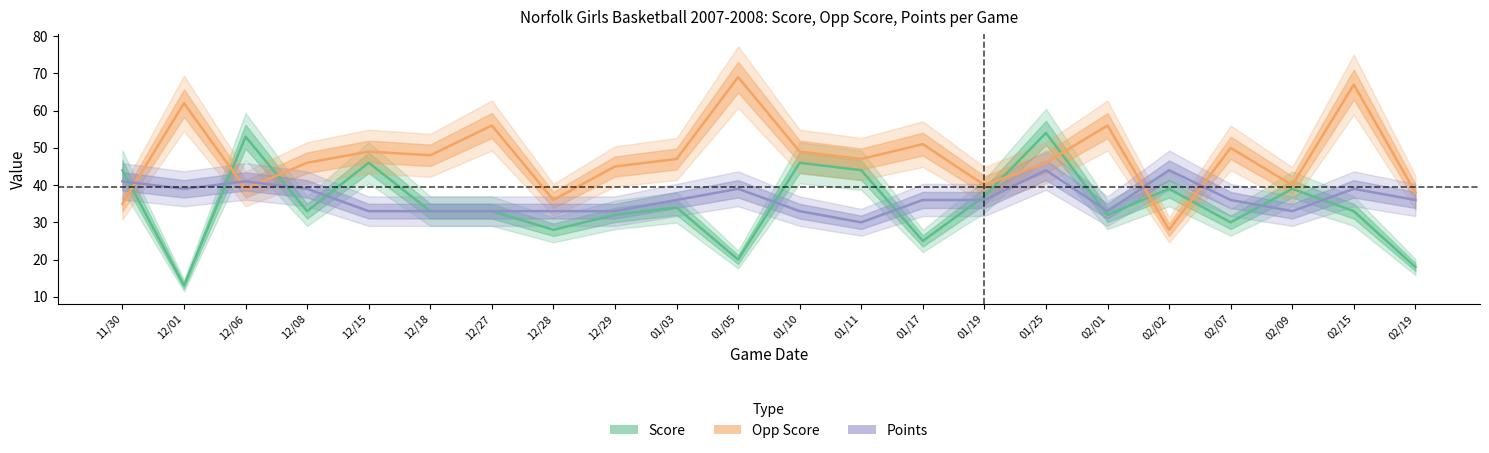

What is the value of the Score point at the 20th from the left?

39